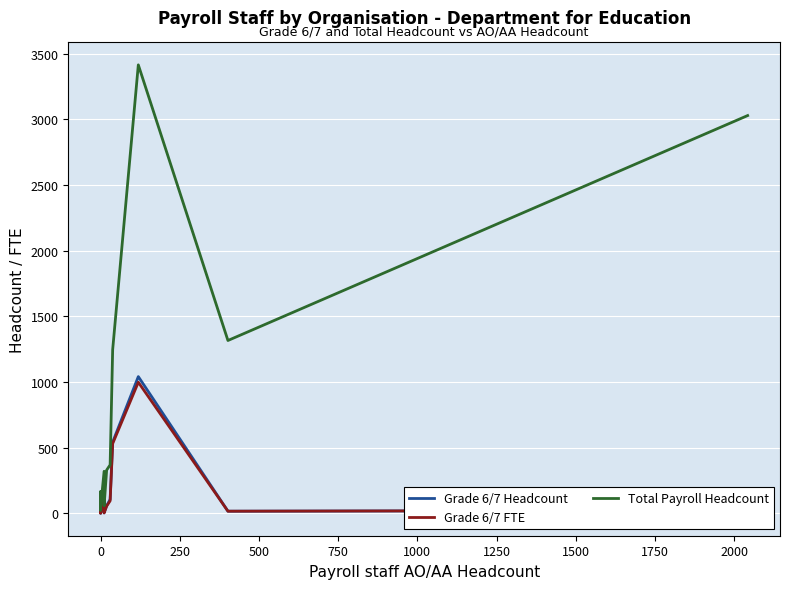

What is the value of the Total Payroll Headcount point at the 3rd from the left?

166.0